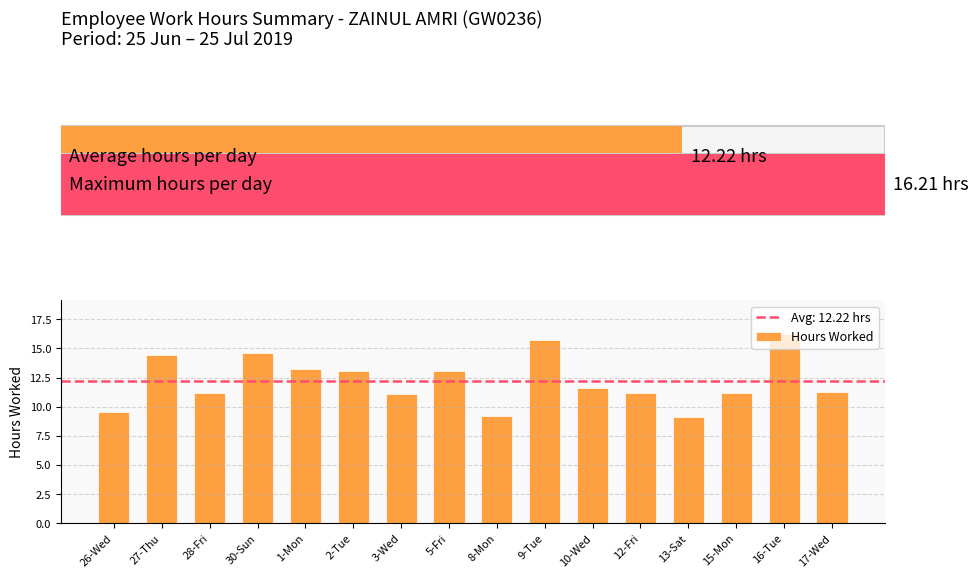

What is the label of the 6th bar from the right?

10-Wed